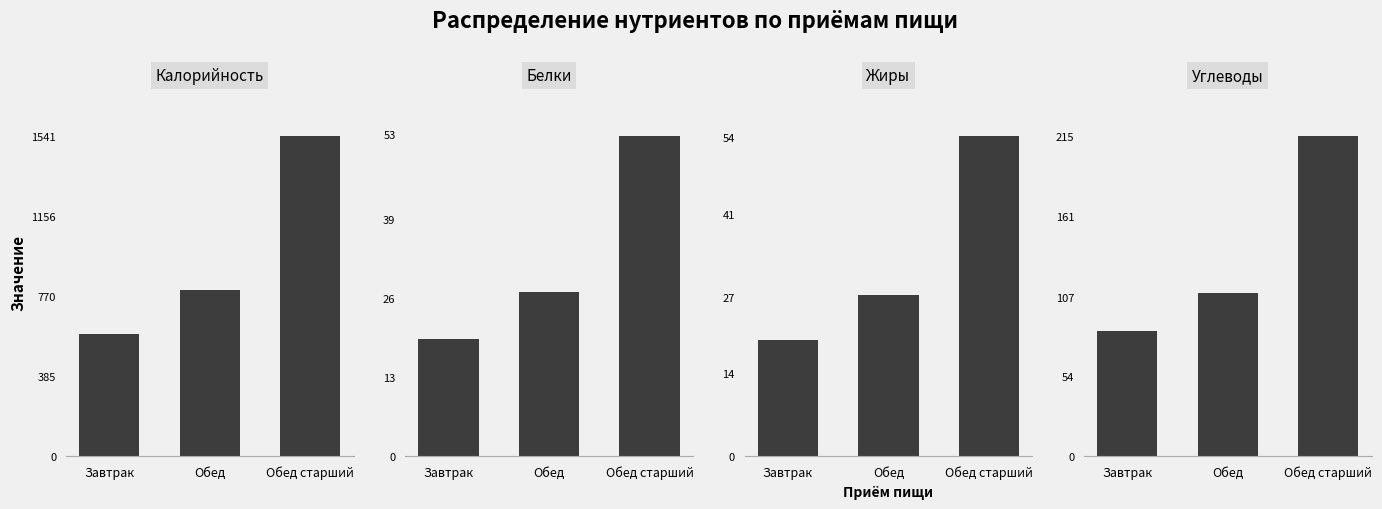

Does the chart contain any negative values?

No